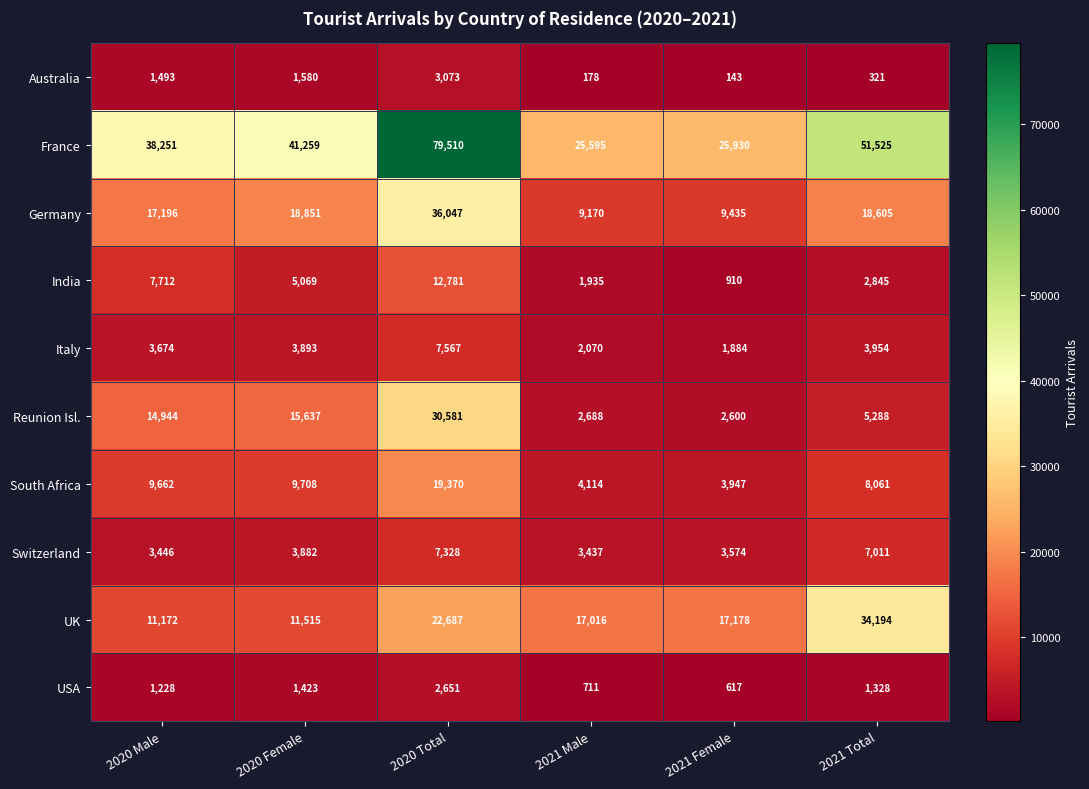

Between 2020 Female and 2020 Total, which series saw the biggest shift?

France